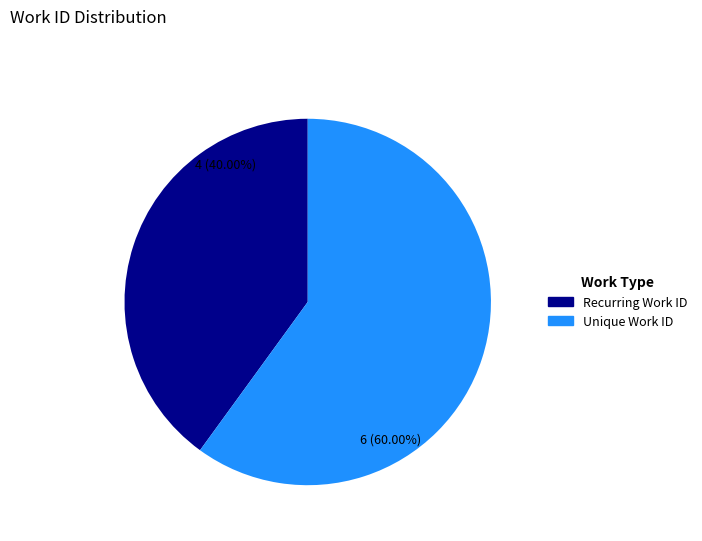

Does any single category account for the majority?

Yes